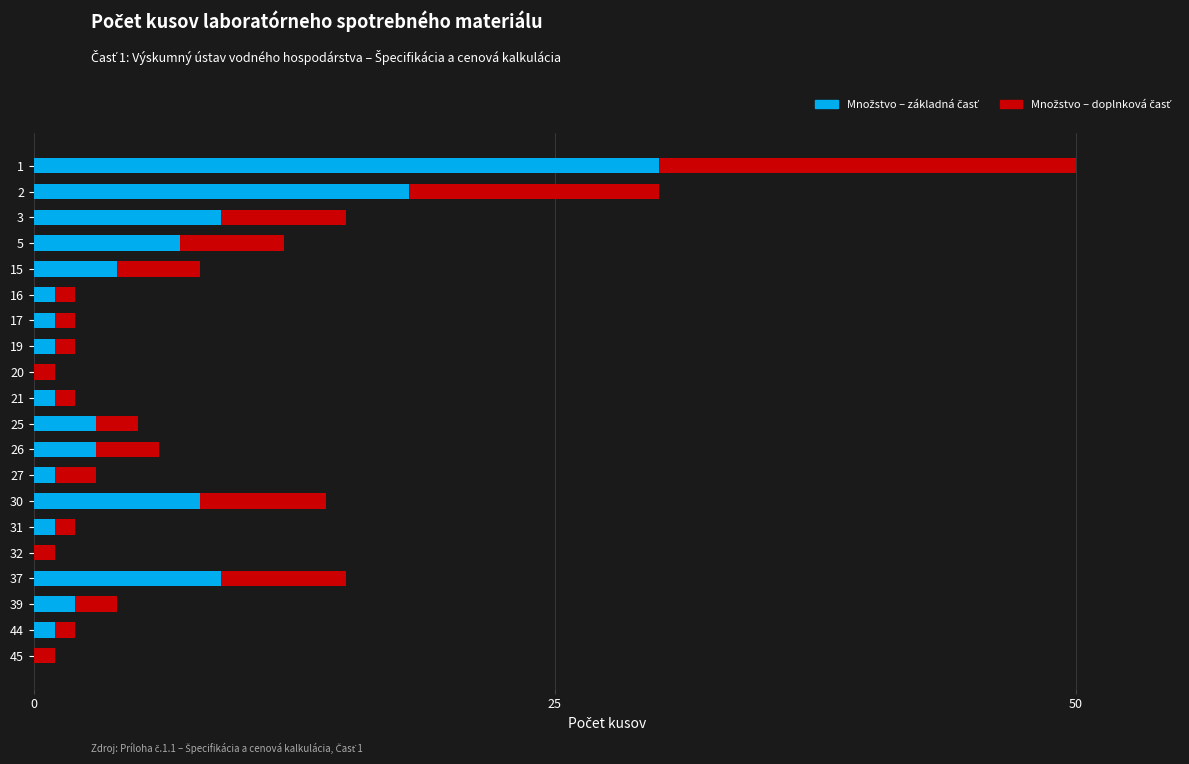

How many distinct data groups are displayed?

2